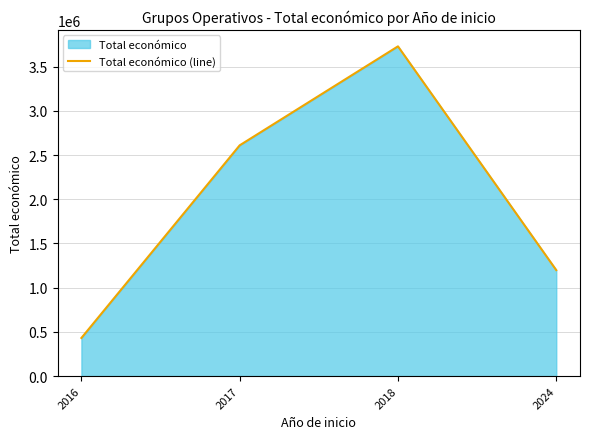

What is the difference between the maximum and minimum values?

3298240